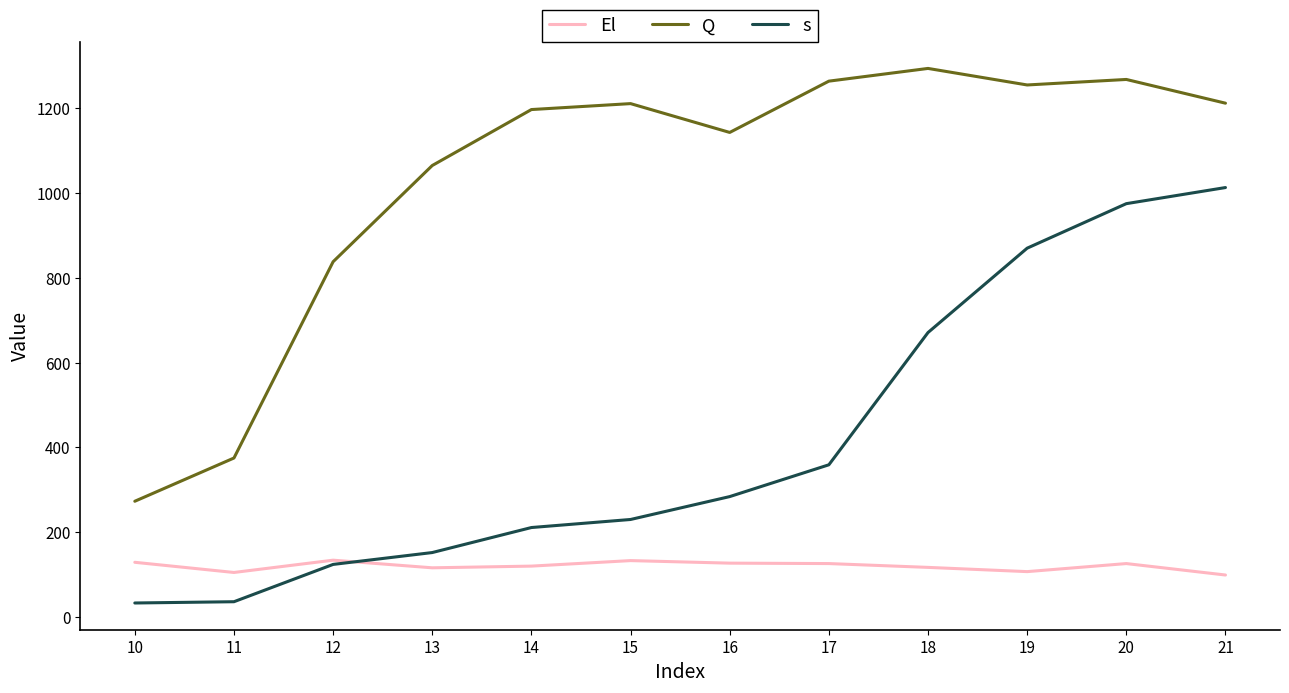

Is this an area chart (filled region under the line)?

No